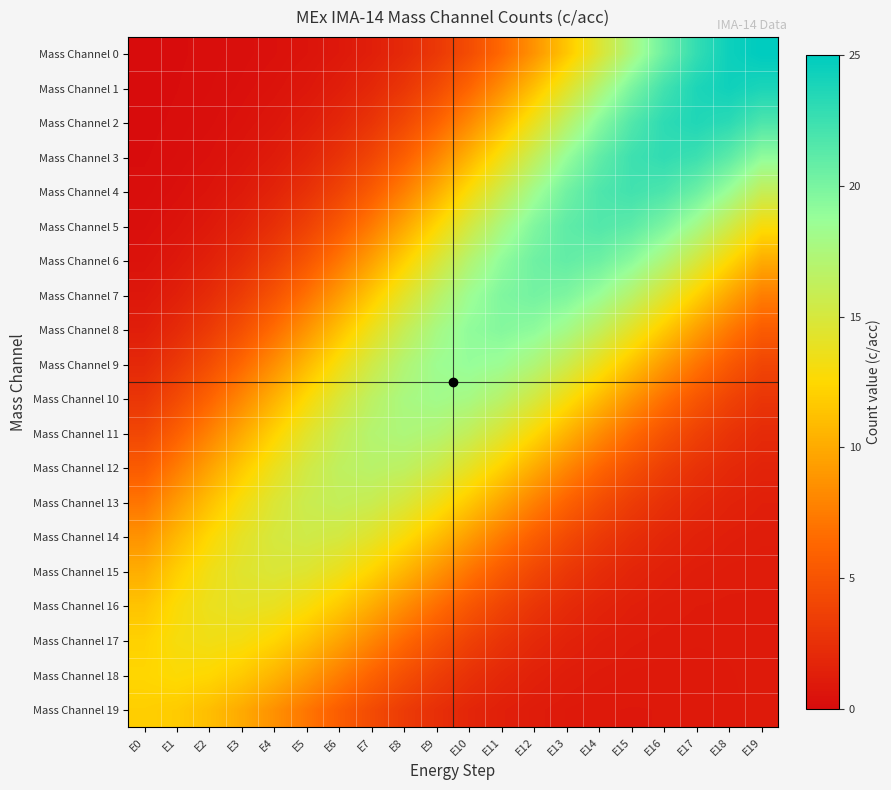

At how many categories does at least one series exceed 24?

2